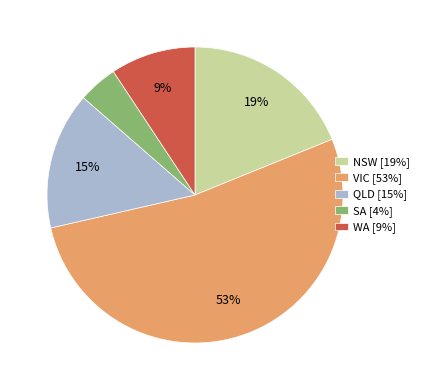

How many segments does this pie chart have?

5